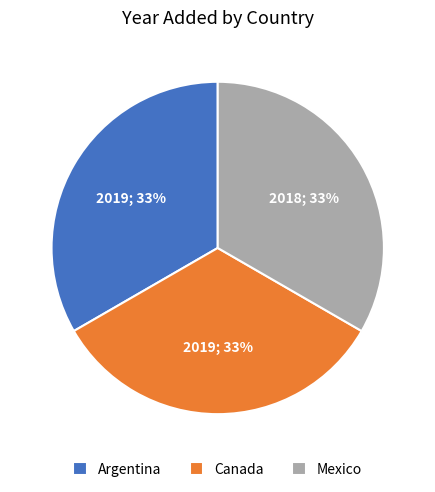

Is the sum of Mexico and Argentina greater than half?

Yes